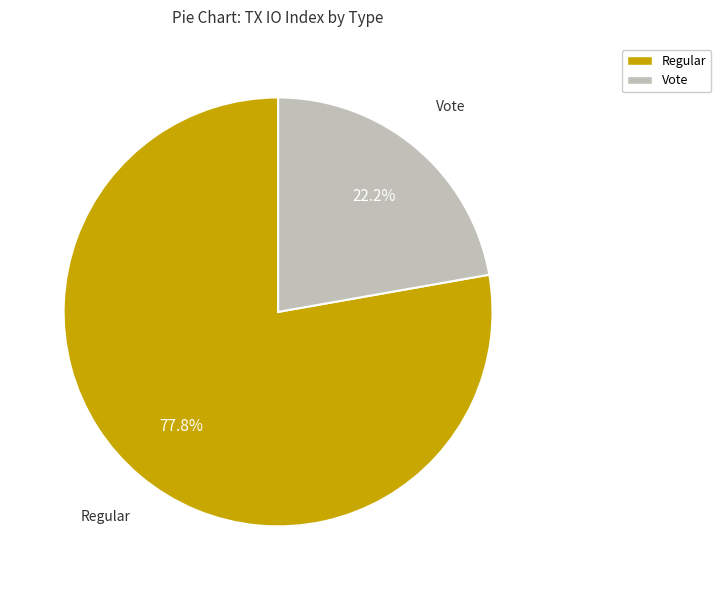

To the nearest percent, what is the difference between the largest and smallest slice percentages?

56%